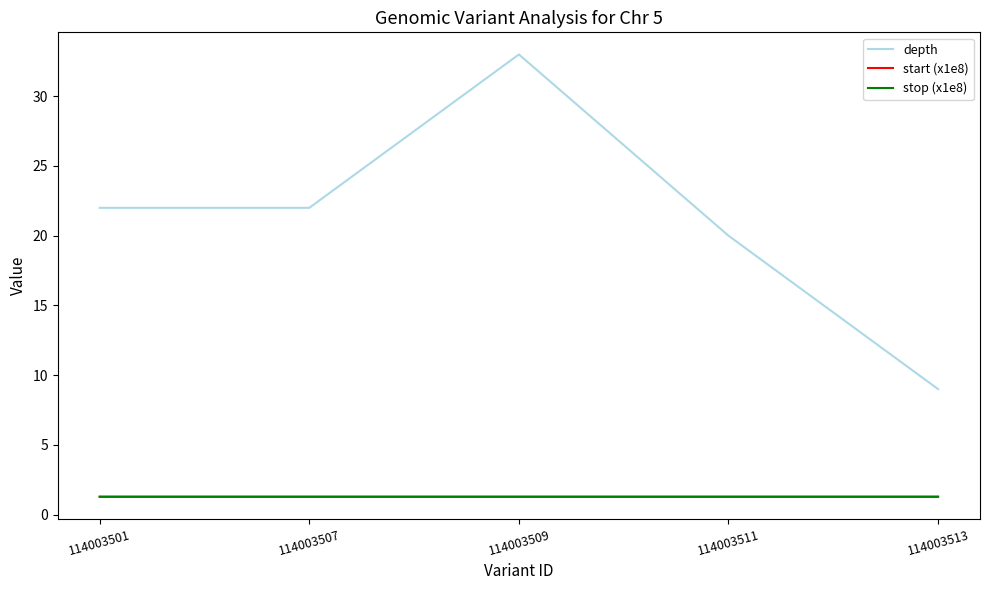

Does the chart display data point markers on the line(s)?

No